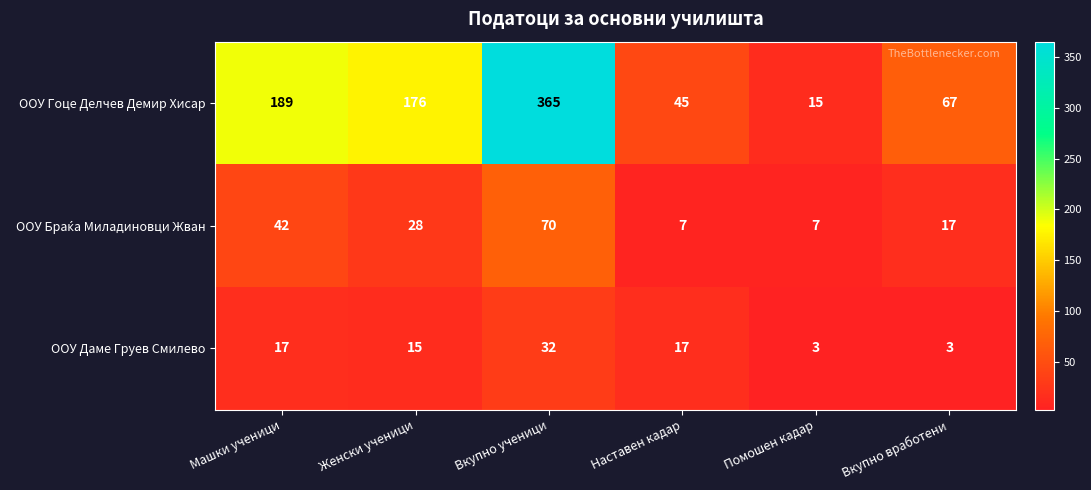

Rank the categories by ООУ Гоце Делчев Демир Хисар value from lowest to highest.

Помошен кадар, Наставен кадар, Вкупно вработени, Женски ученици, Машки ученици, Вкупно ученици